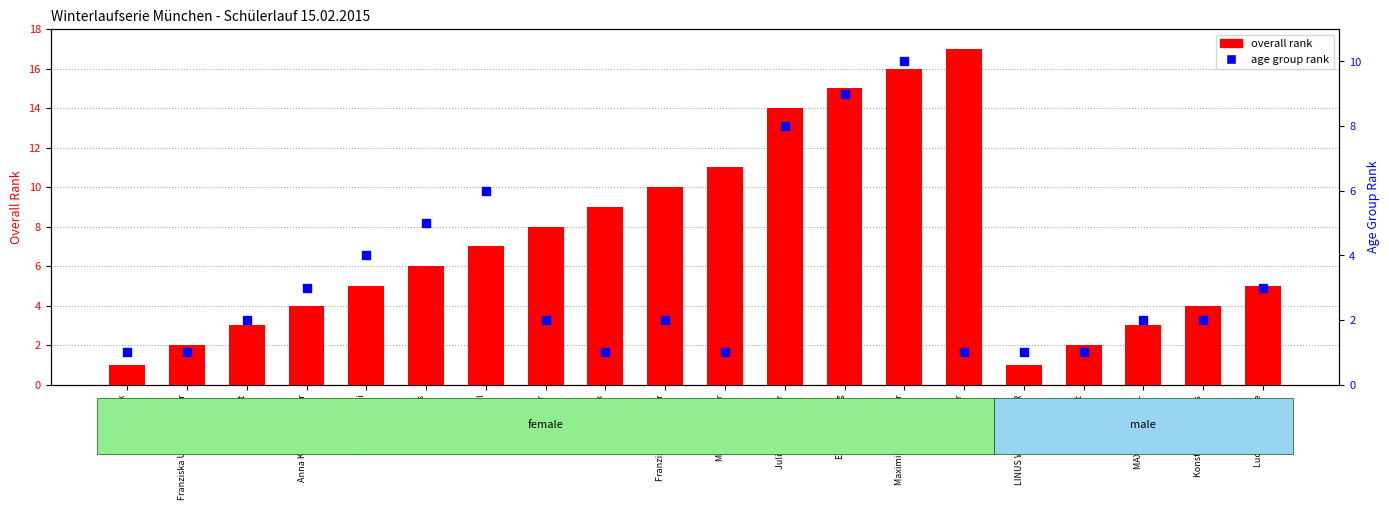

Is the value of overall rank at Manuela Berger greater than the value of age group rank at Edith Wendling?

Yes